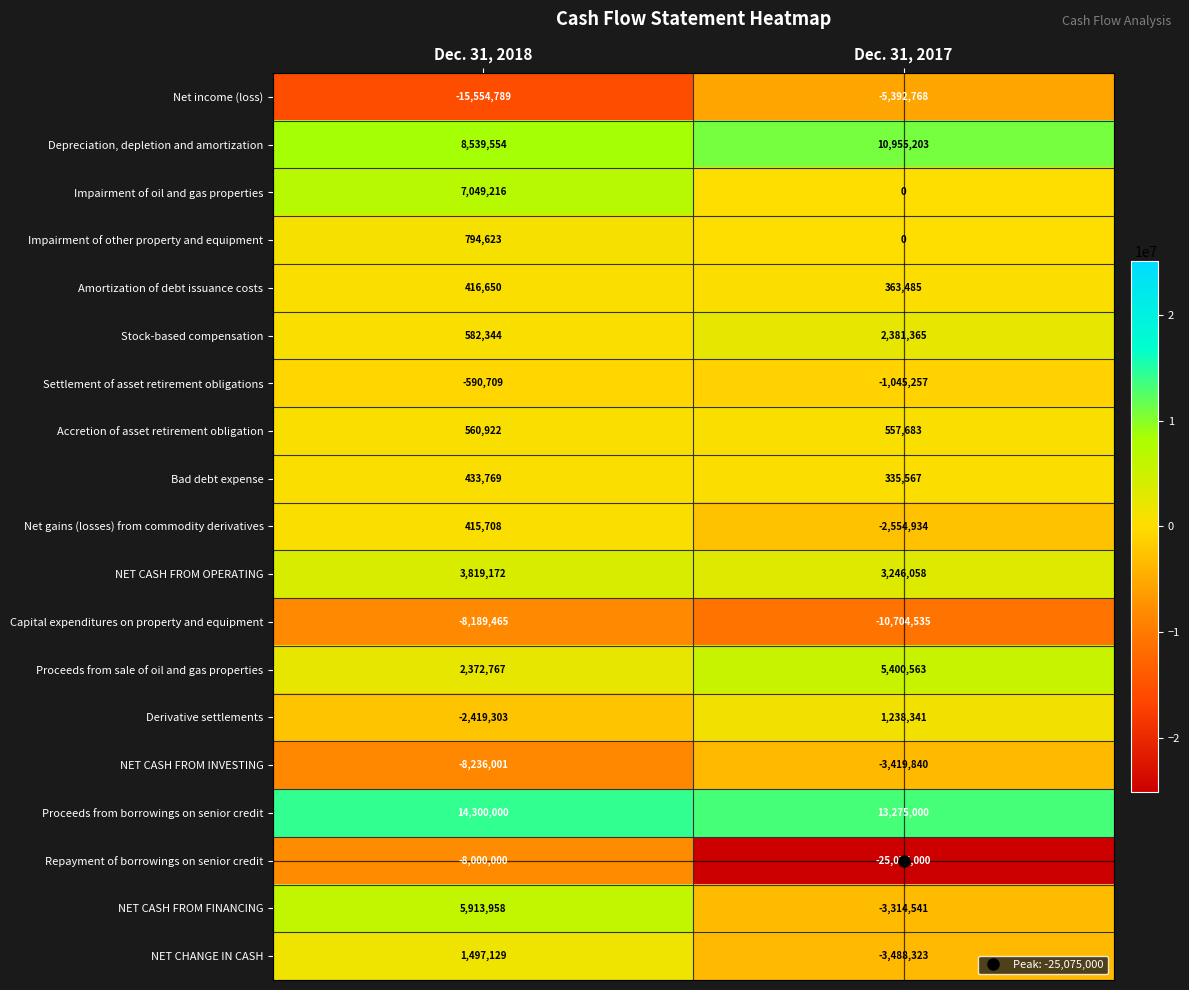

How many series are shown in this chart?

19